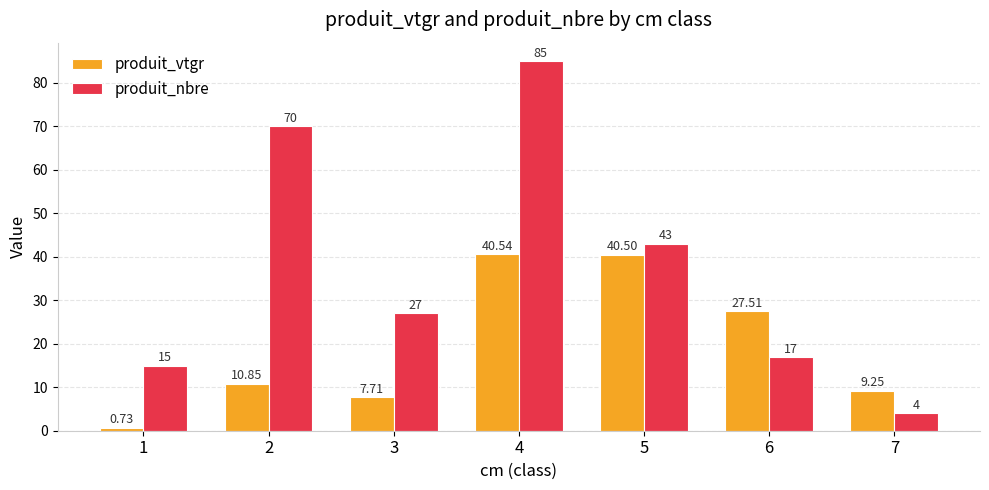

How many bars are there in each group?

2